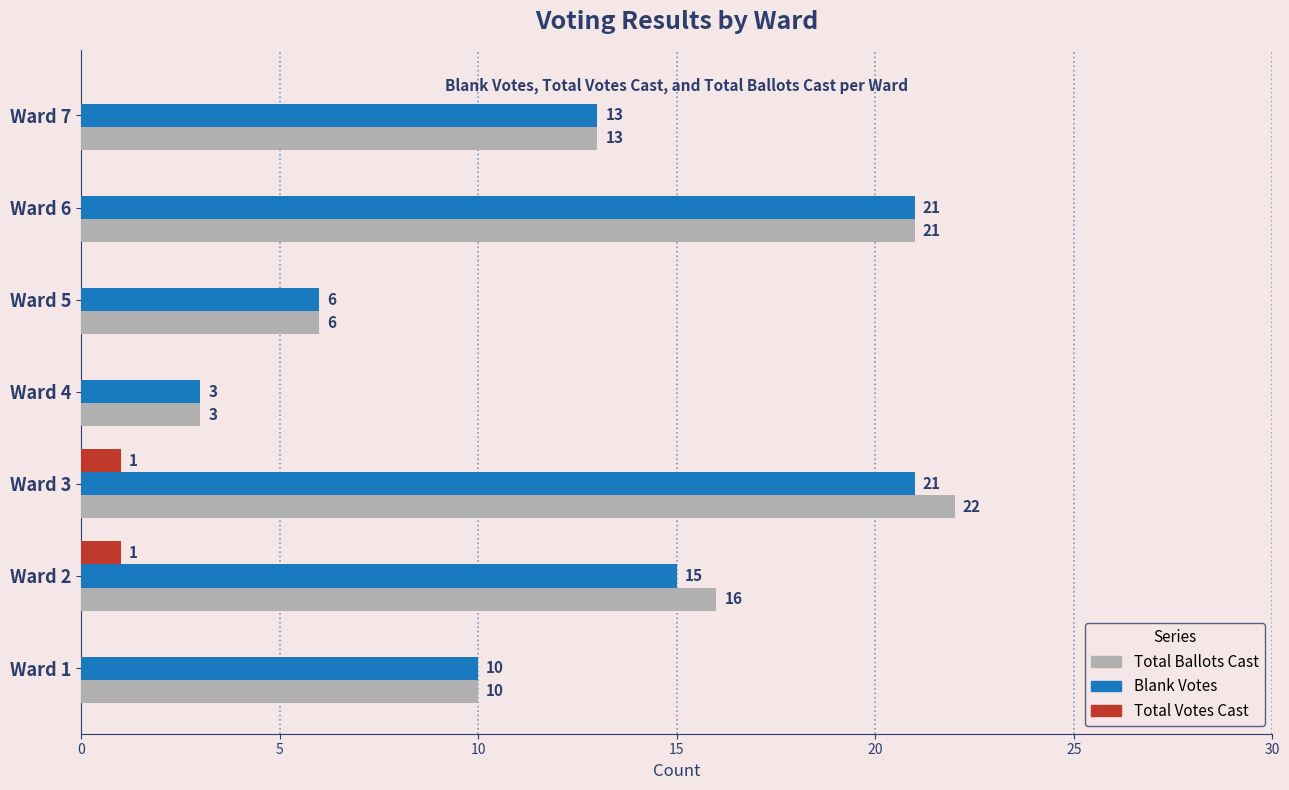

How many data points does each series have?

7